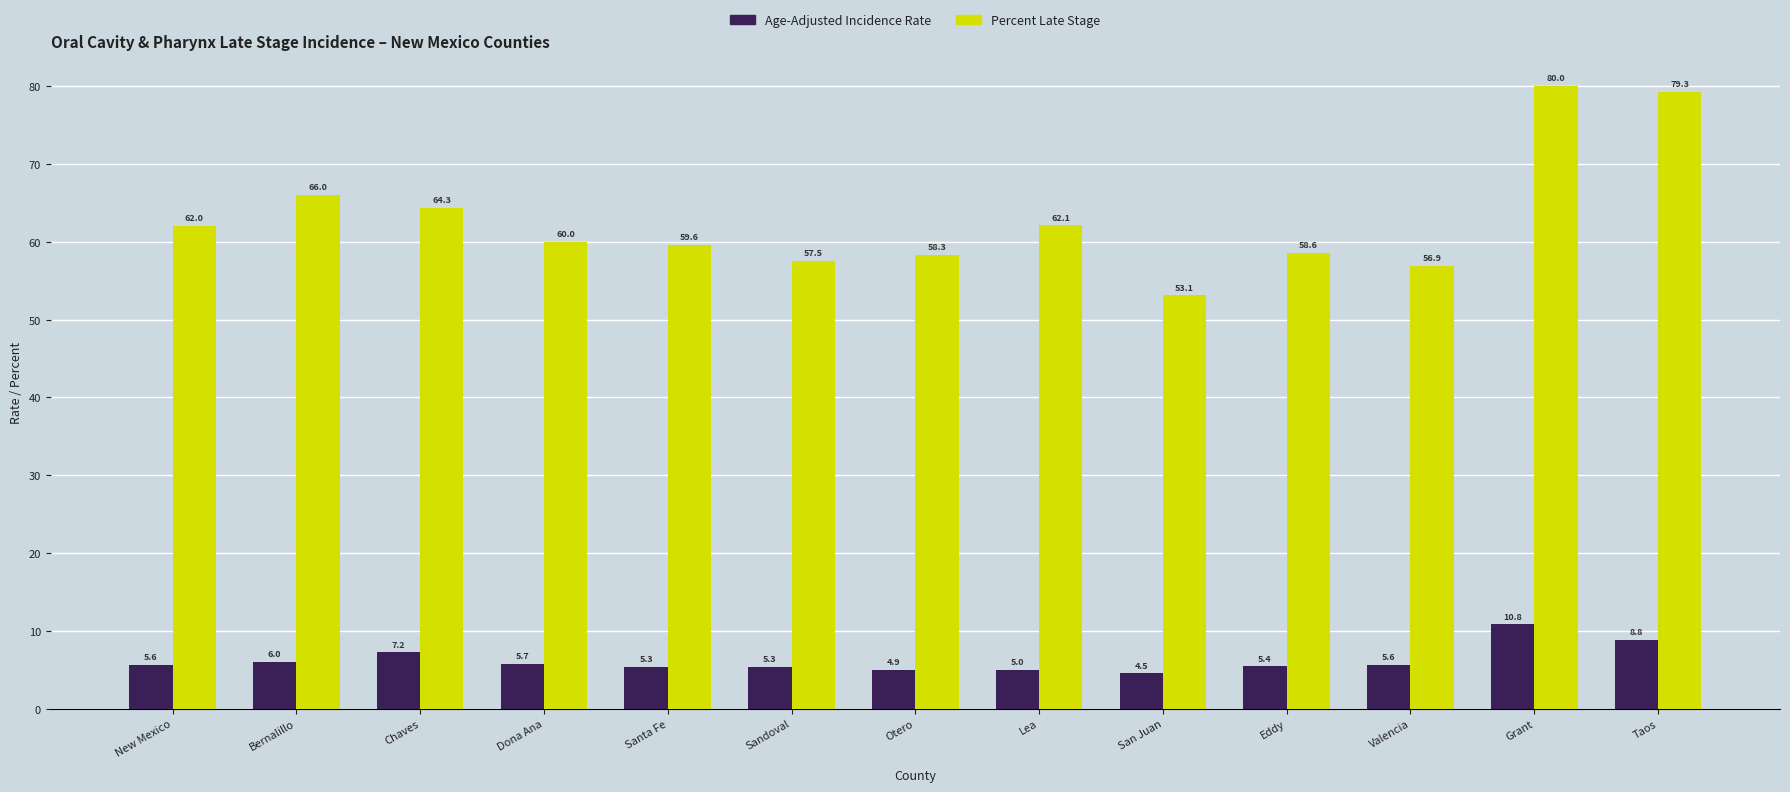

Rank the series at Valencia from lowest to highest value.

Age-Adjusted Incidence Rate, Percent Late Stage